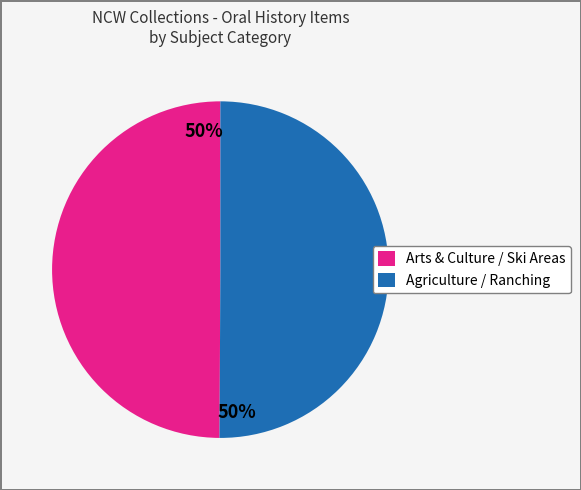

To the nearest percent, what is the average slice percentage?

50%